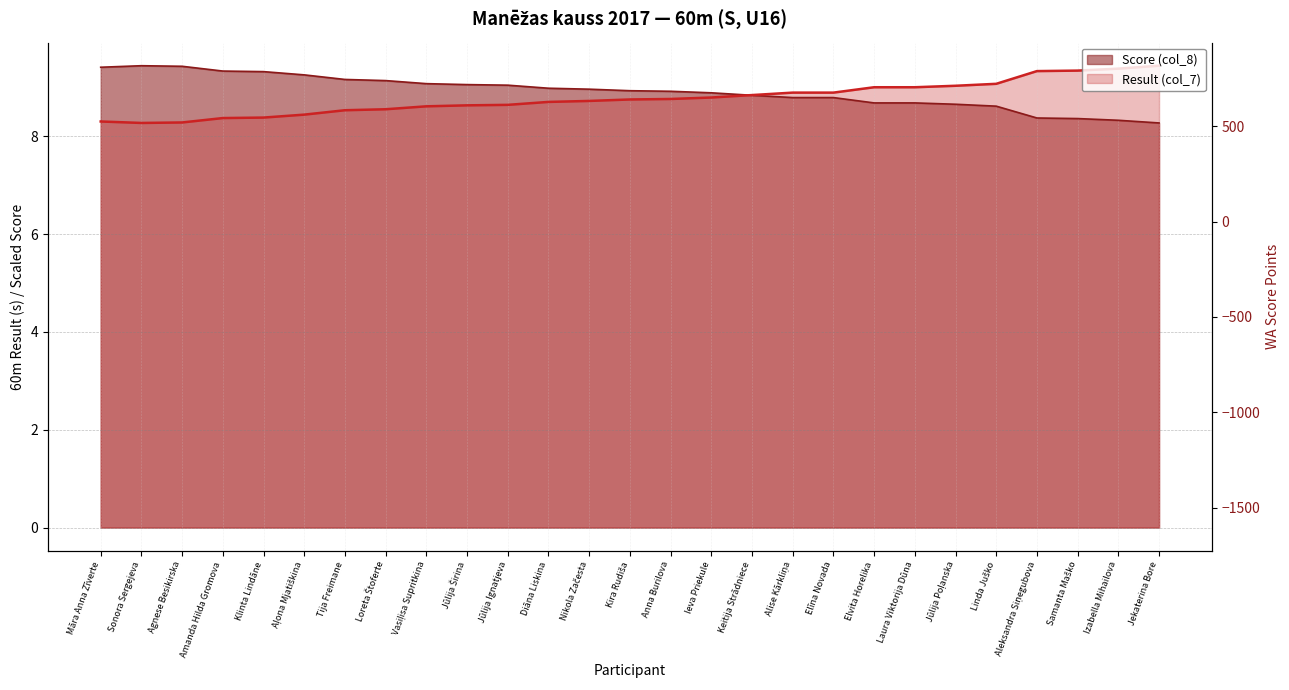

What is the difference between the Result (col_7) values at Jūlija Širina and Sonora Sergejeva?

0.4